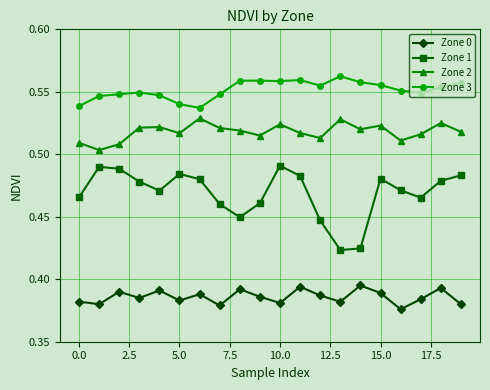

Which series has the largest range (max minus min)?

Zone 1